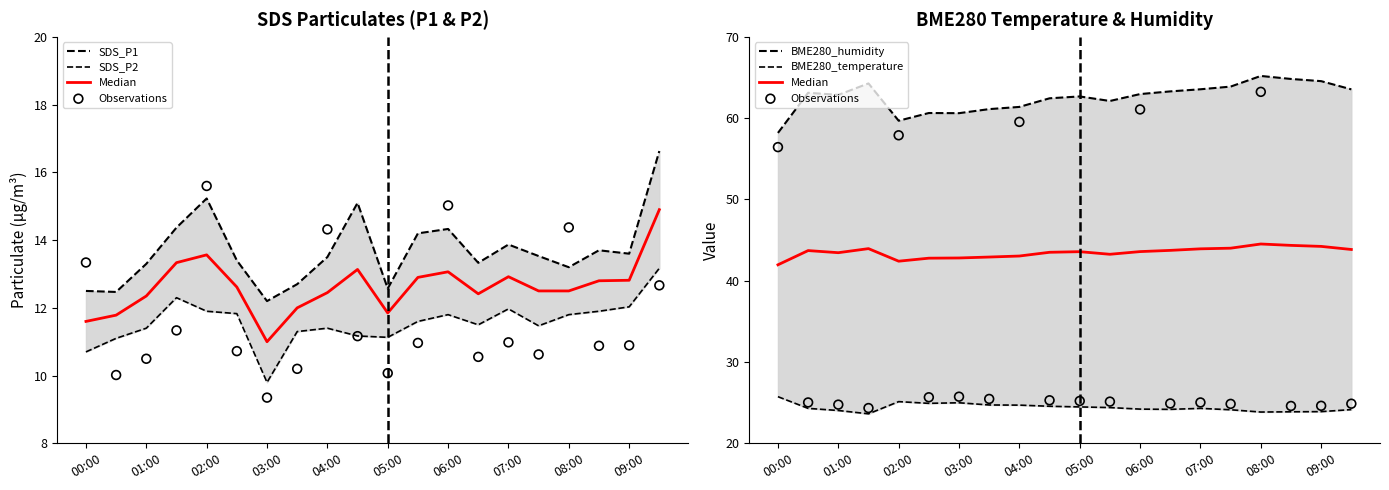

Which series has the widest spread of Y values?

Observations